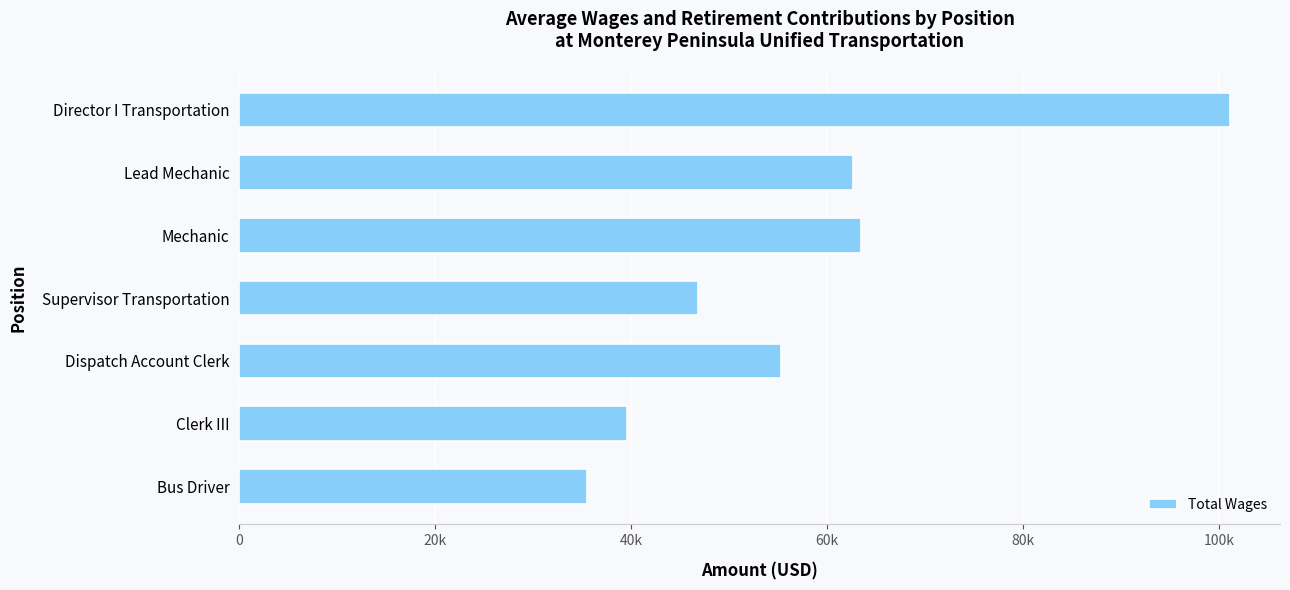

How many data points are less than 55324?

3